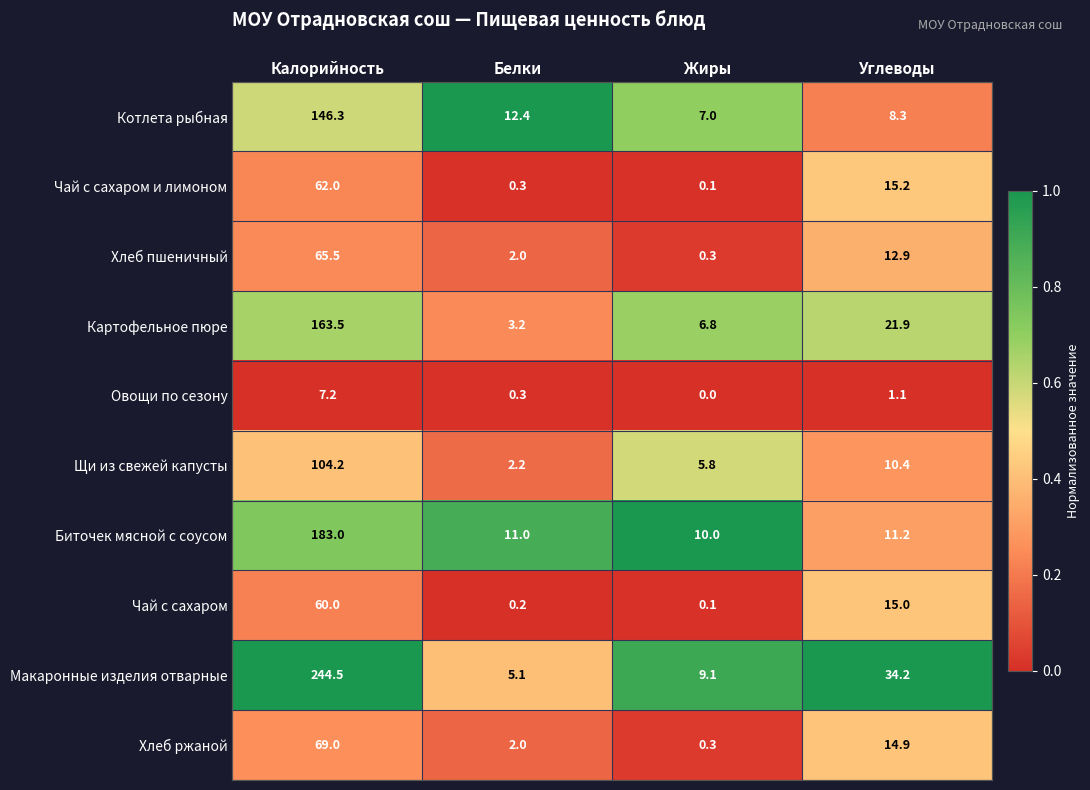

What is the spread (max minus min) of values at Калорийность?

237.3